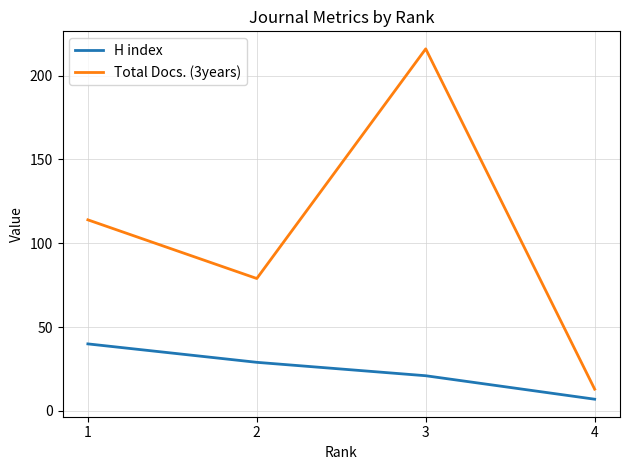

Rank the categories by Total Docs. (3years) value from lowest to highest.

4, 2, 1, 3